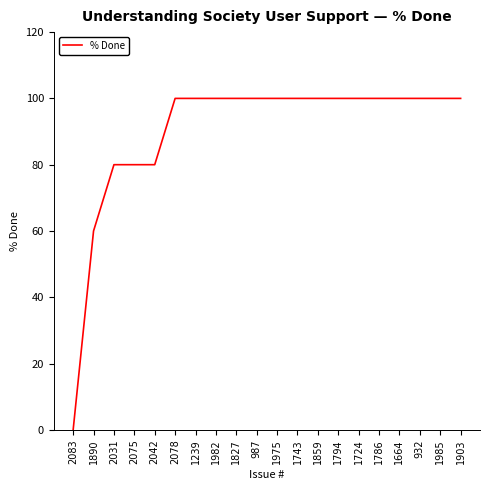

Is it true that the value at 2078 is 100?

True